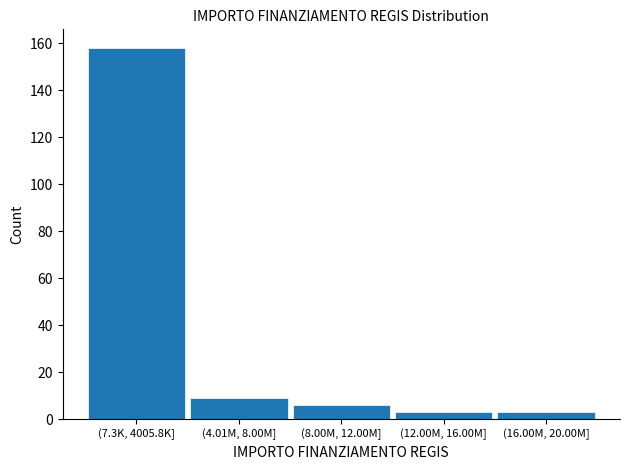

Reading left to right, extract all data points from this chart.

(7.3K, 4005.8K]=158	(4.01M, 8.00M]=9	(8.00M, 12.00M]=6	(12.00M, 16.00M]=3	(16.00M, 20.00M]=3